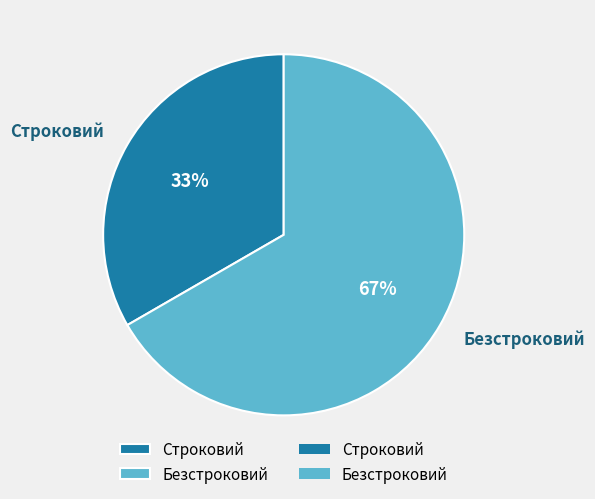

The Строковий slice represents 46% of the pie. True or false?

False